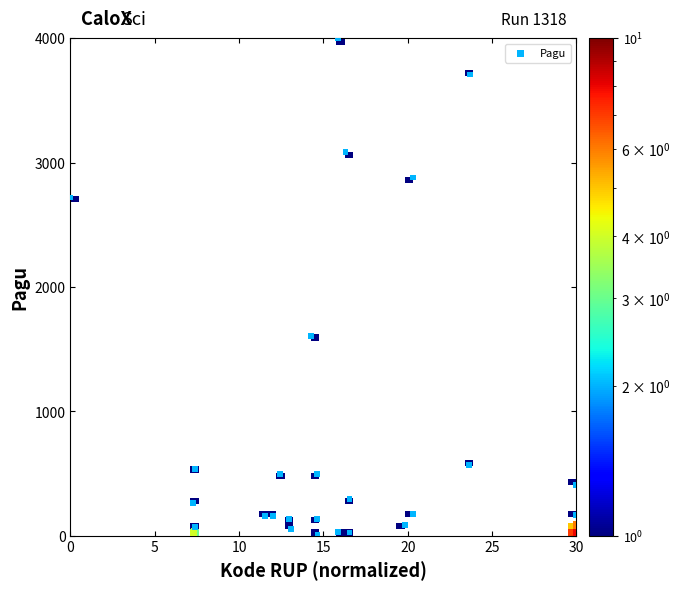

What Y value in the scatter plot is closest to 2001?

1606.4